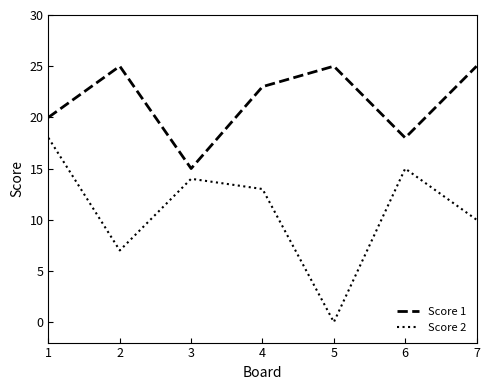

Rank the series by their average value, from lowest to highest.

Score 2, Score 1